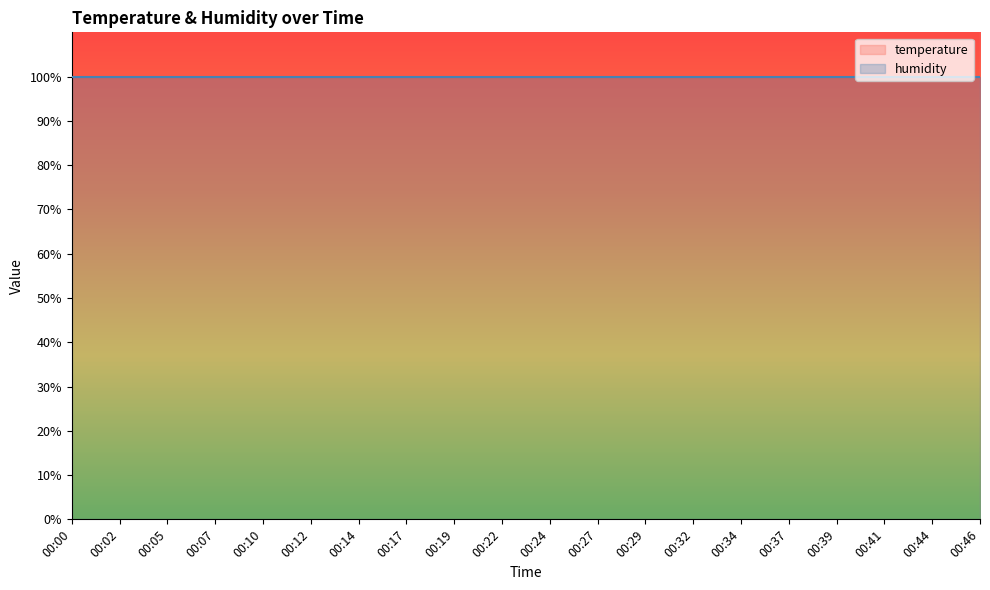

True or false: the data shows 69.3 at 00:05.

False